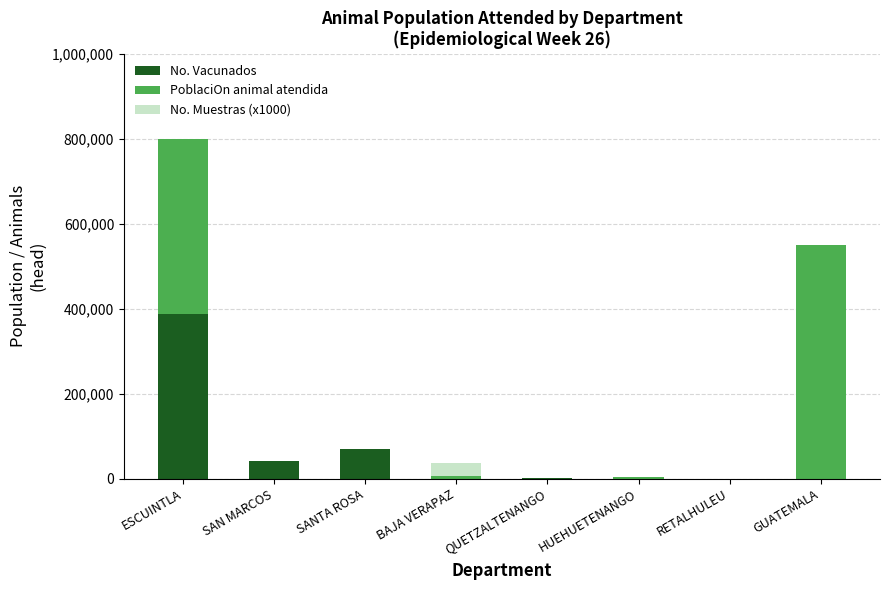

Which category has the highest value in the No. Vacunados series?

ESCUINTLA